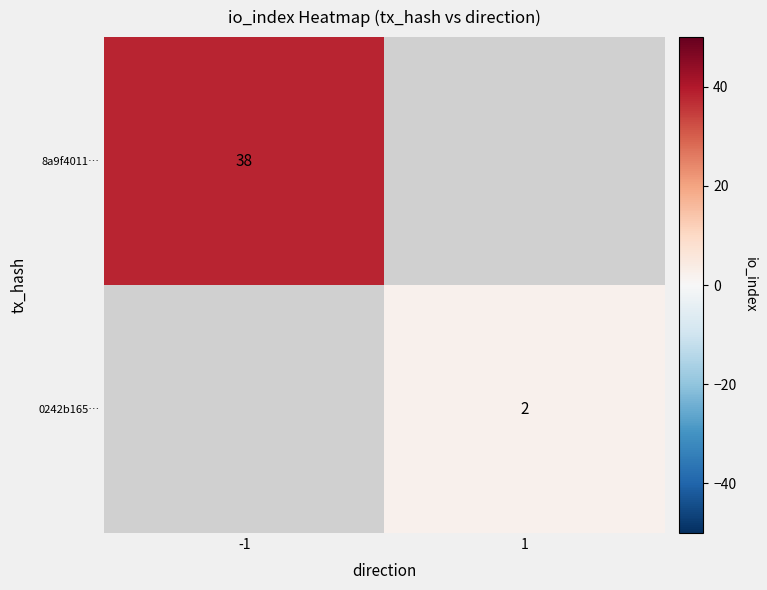

True or false: 8a9f4011… has a value of 22 at -1.

False